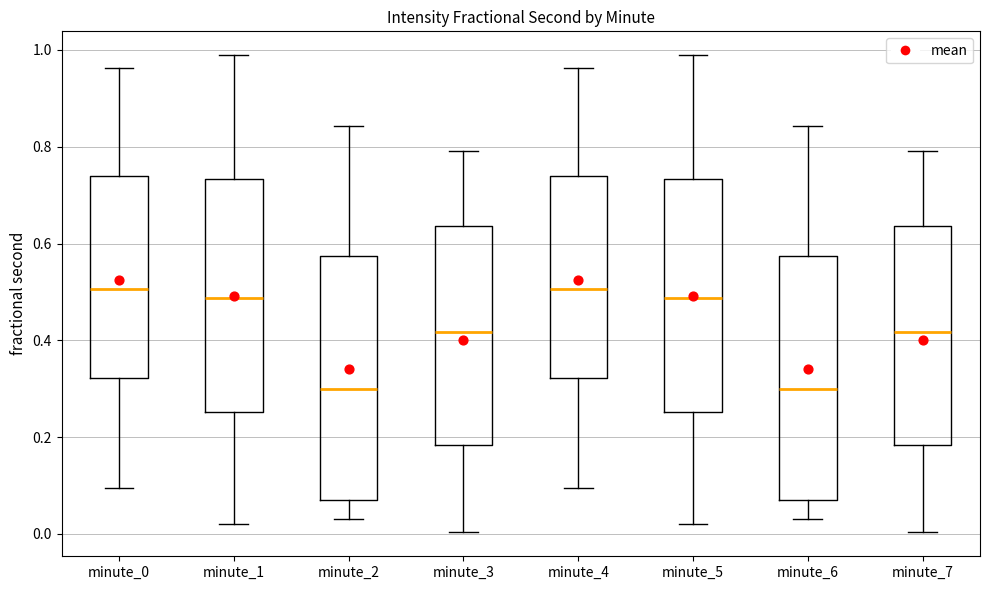

Reading left to right, read every box against the y-axis: the position of its median line, the range the box covers, and the ends of its whiskers. The values are not printed on the chart, so give them approximately, as read against the axis.

minute_0: median 0.50, box 0.32 to 0.74, whiskers 0.10 to 0.96
minute_1: median 0.48, box 0.26 to 0.74, whiskers 0.02 to 0.98
minute_2: median 0.30, box 0.08 to 0.58, whiskers 0.04 to 0.84
minute_3: median 0.42, box 0.18 to 0.64, whiskers 0.00 to 0.80
minute_4: median 0.50, box 0.32 to 0.74, whiskers 0.10 to 0.96
minute_5: median 0.48, box 0.26 to 0.74, whiskers 0.02 to 0.98
minute_6: median 0.30, box 0.08 to 0.58, whiskers 0.04 to 0.84
minute_7: median 0.42, box 0.18 to 0.64, whiskers 0.00 to 0.80